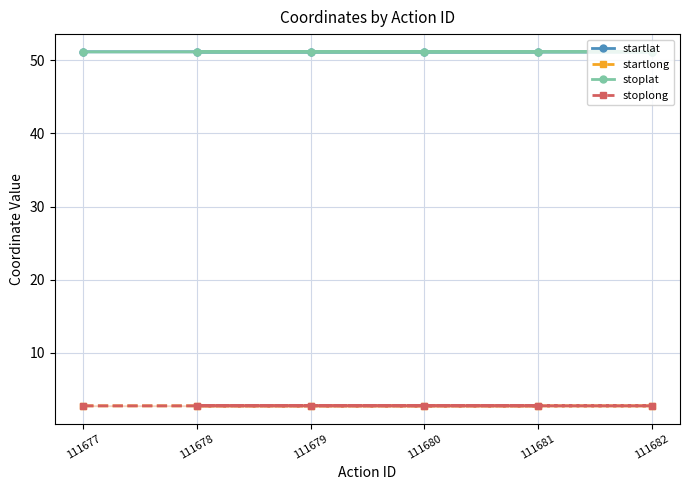

What is the sum of all stoplong values?

16.2